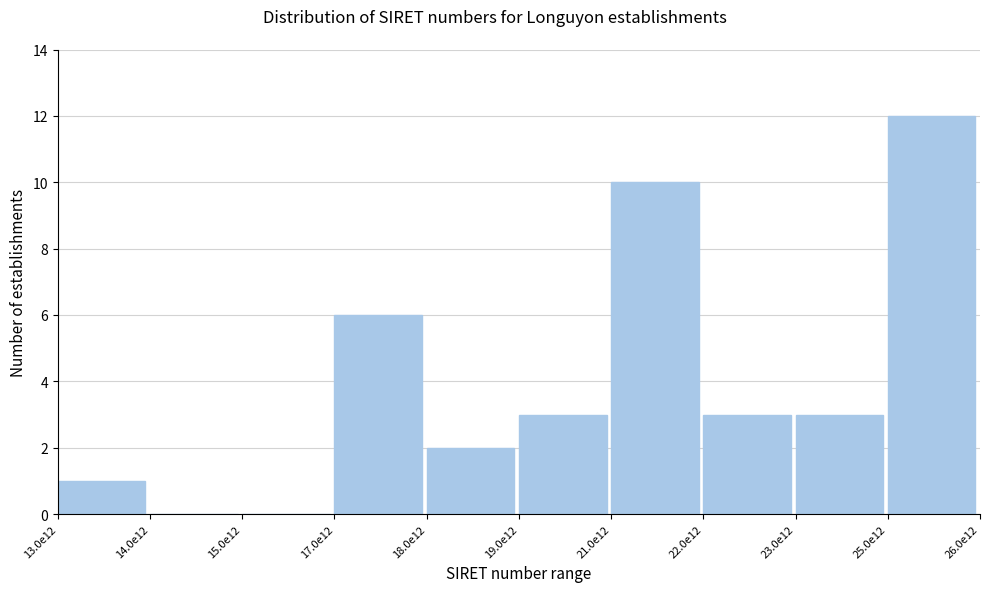

Reading right to left, transcribe all the data shown in this chart.

25.0e12=12	23.0e12=3	22.0e12=3	21.0e12=10	19.0e12=3	18.0e12=2	17.0e12=6	15.0e12=0	14.0e12=0	13.0e12=1